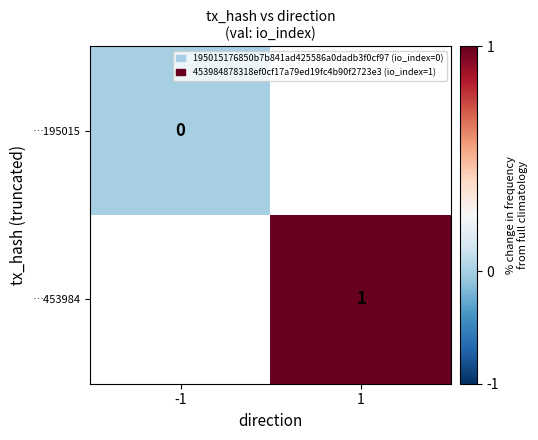

Rank the series at -1 from lowest to highest value.

…195015, …453984